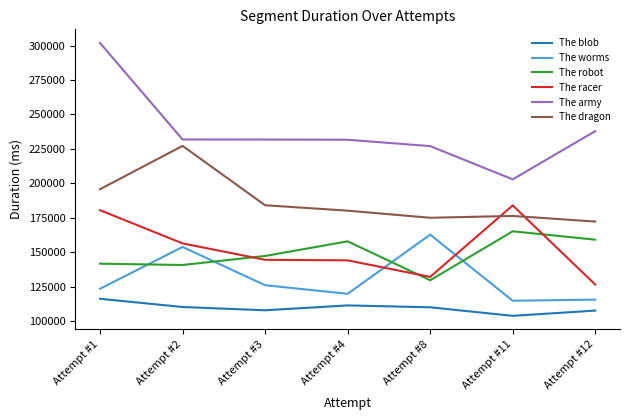

At which category is the sum across all series the highest?

Attempt #1